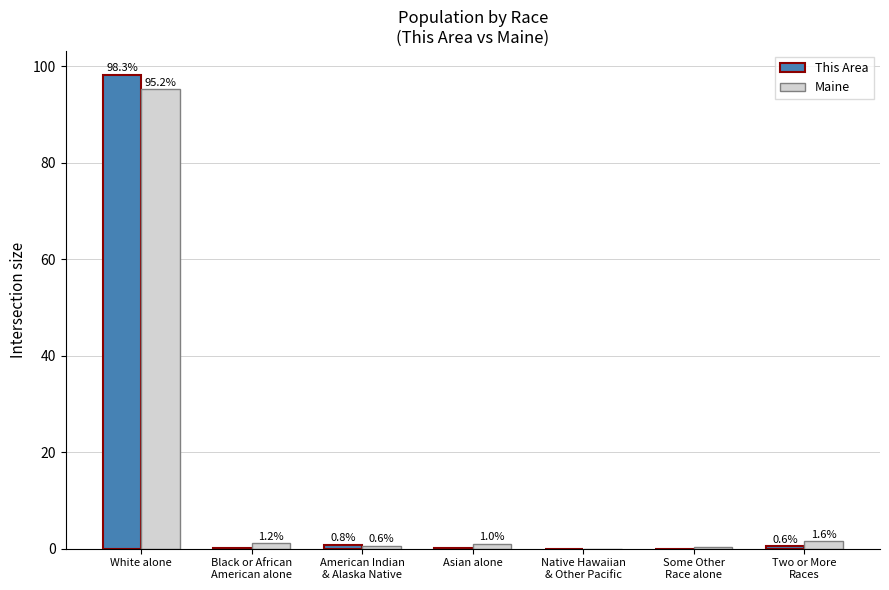

The value of Maine at White alone is 95.2. True or false?

True